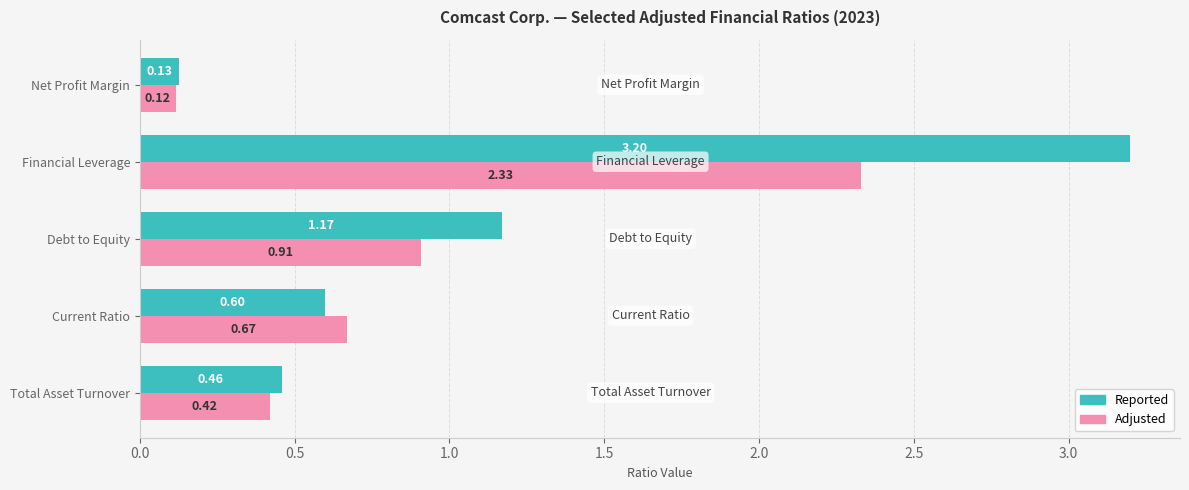

List the labels in order of Reported value, smallest first.

Net Profit Margin, Total Asset Turnover, Current Ratio, Debt to Equity, Financial Leverage